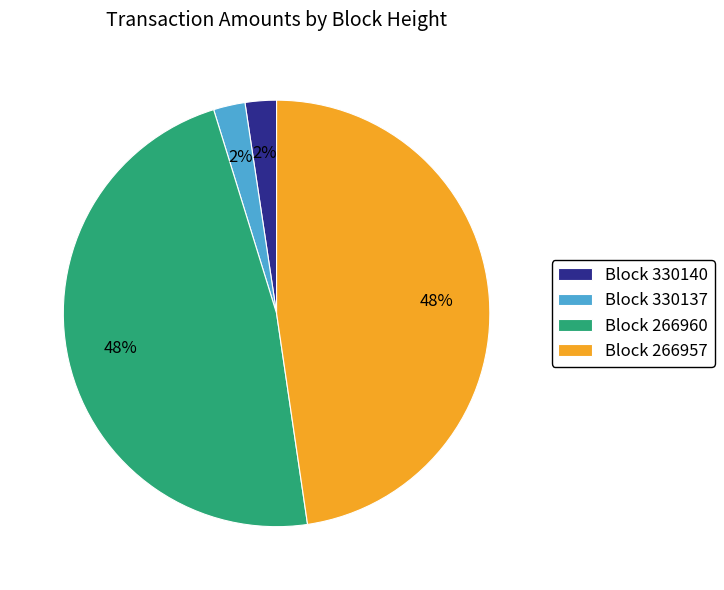

Is it true that Block 330140 is 2% of the pie?

True